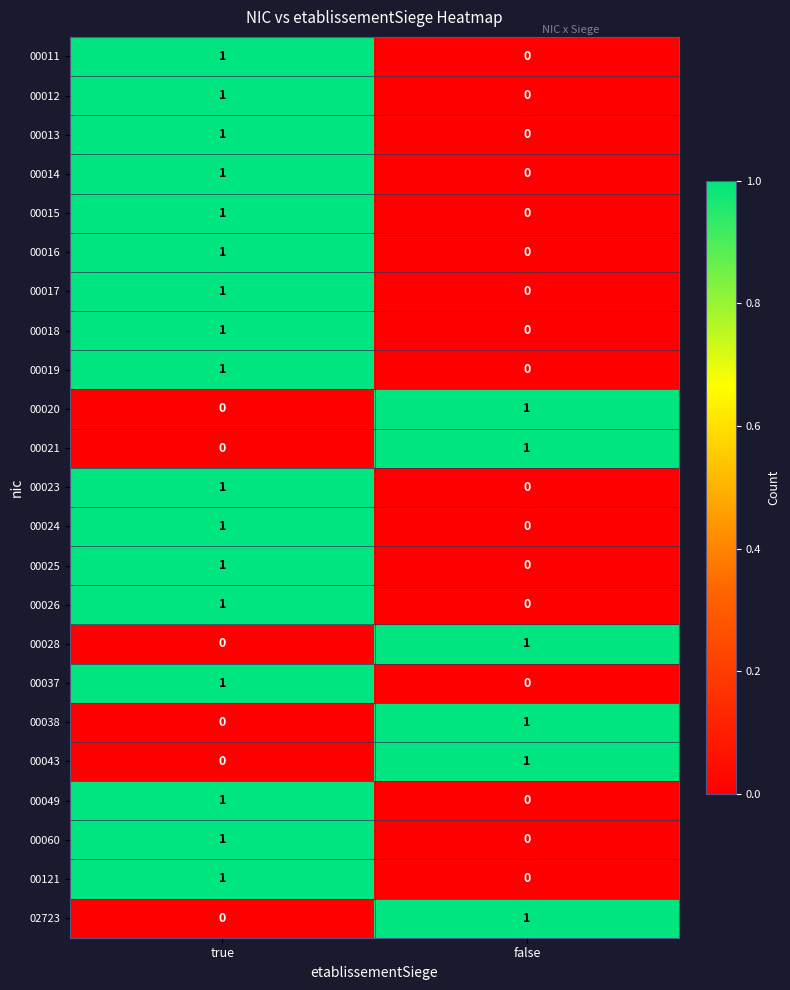

Count the number of categories in the chart.

2